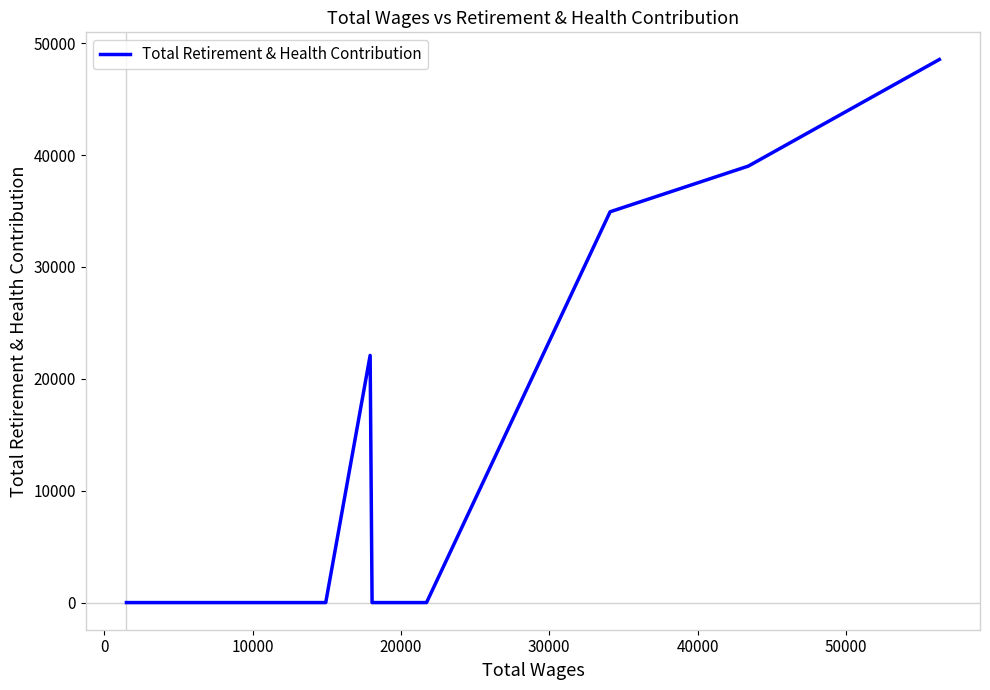

What is the maximum value shown in the chart?

48537